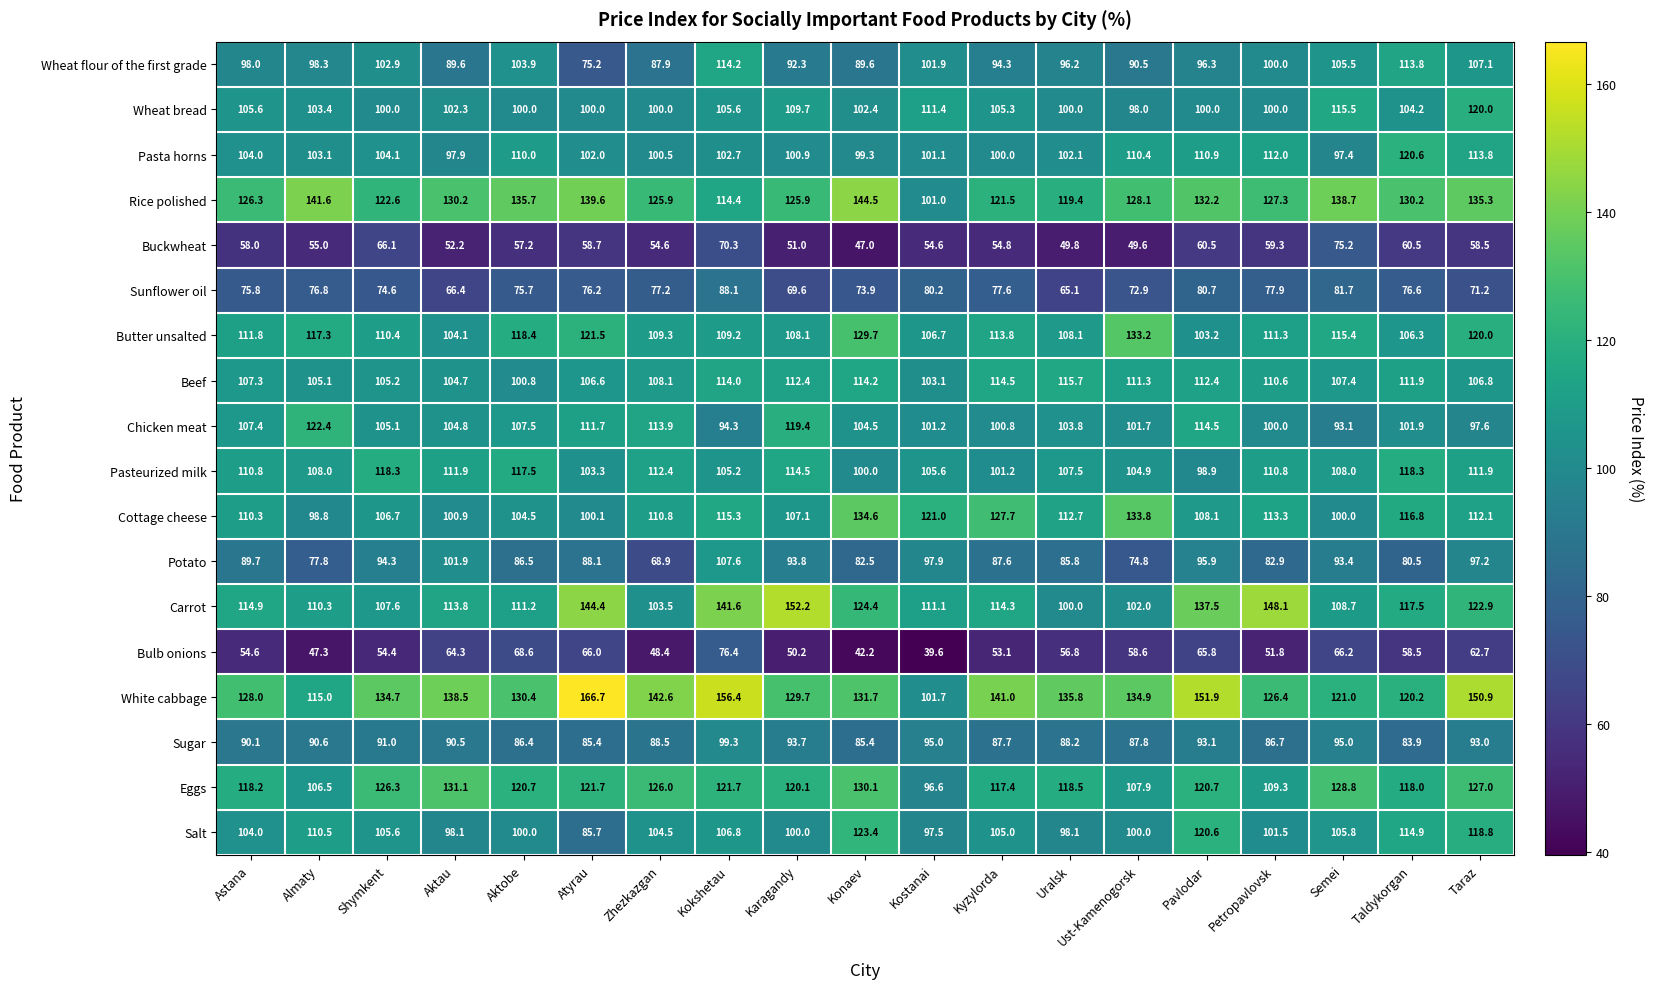

Is it true that Eggs equals 210.2 at Kokshetau?

False